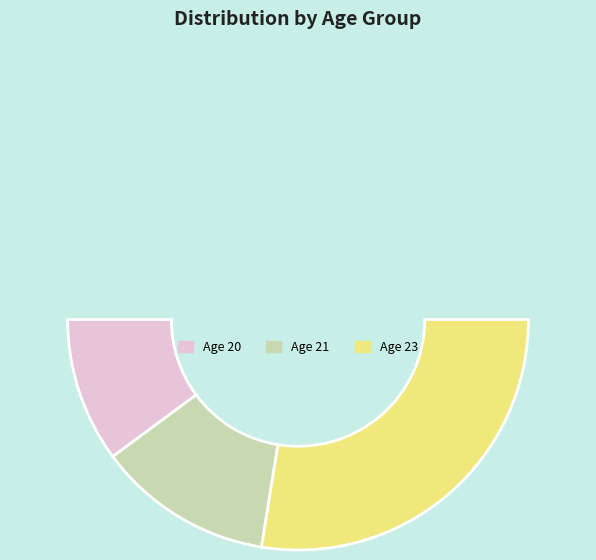

The 21 slice represents 13% of the pie. True or false?

True